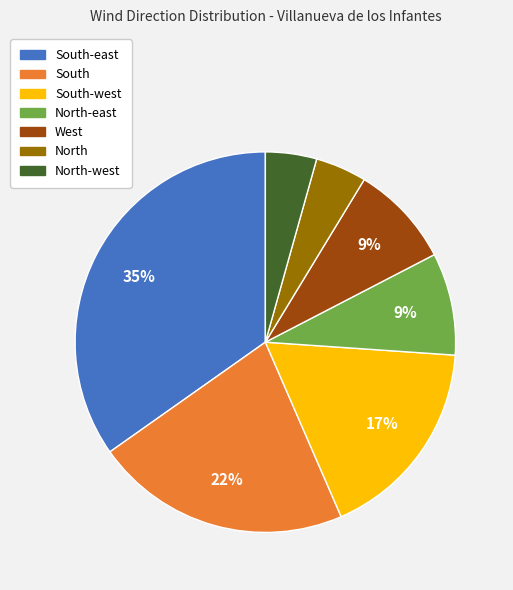

Does any single category account for the majority?

No